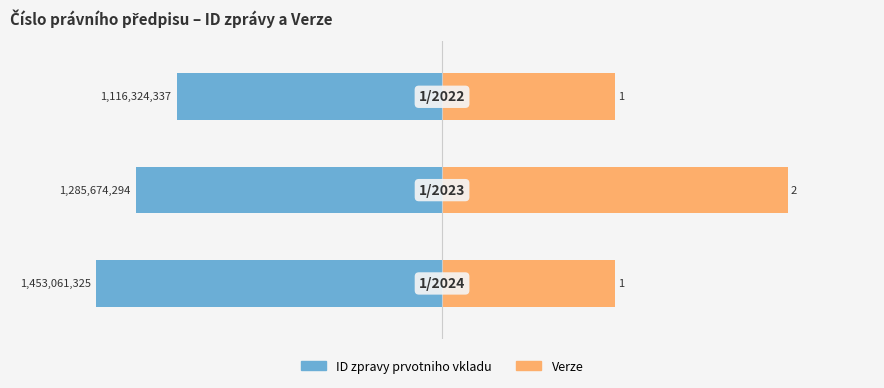

How many bars are there in each group?

2